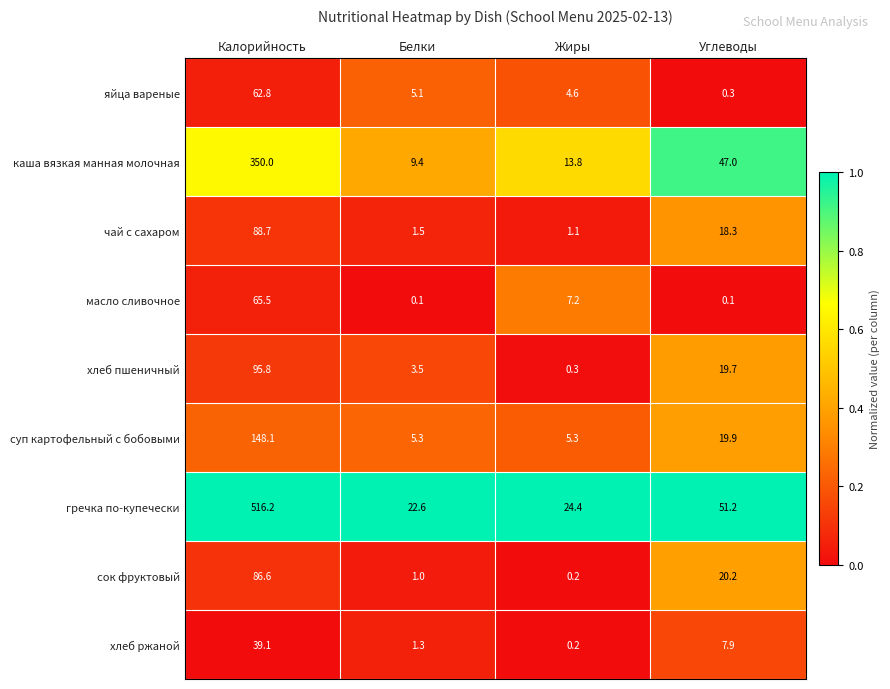

What is the total value across all series at Белки?

49.8